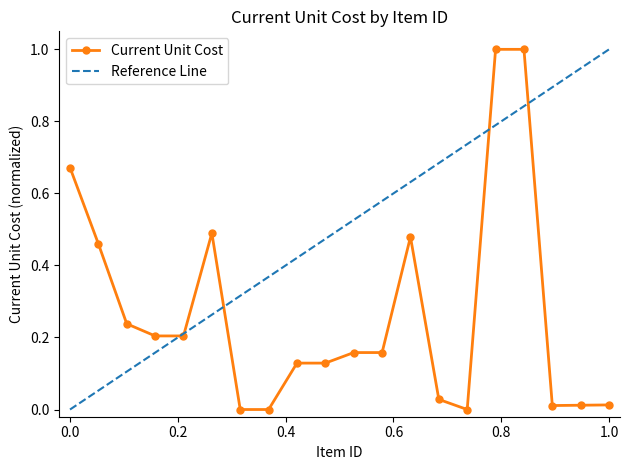

True or false: Current Unit Cost has more than 0 interior local peaks.

True